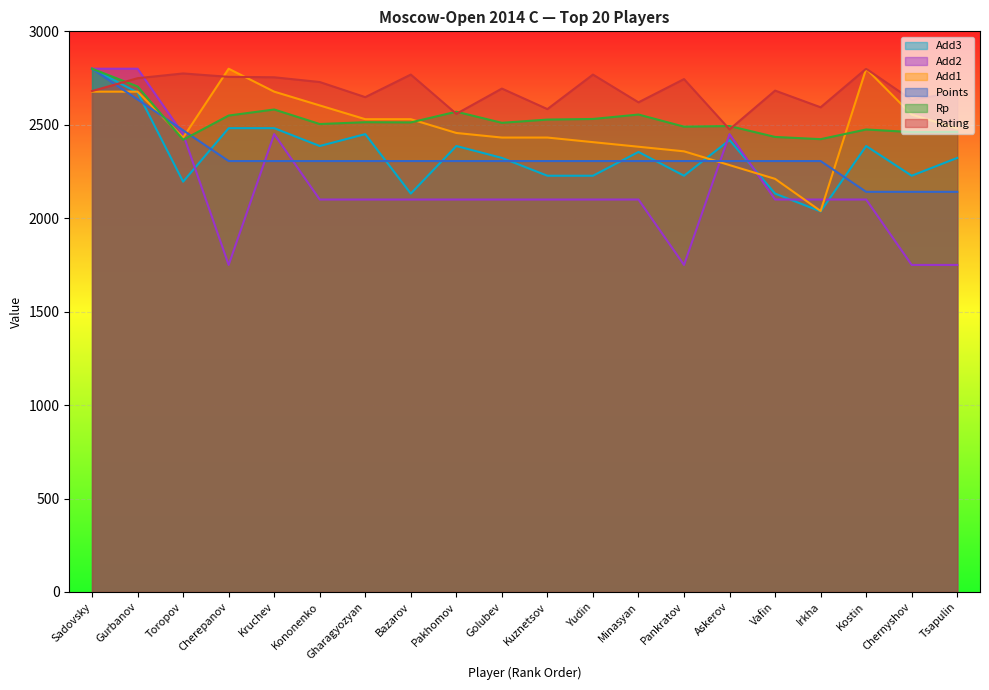

Reading right to left, what are all the values shown in this chart?

Rating: 2675.6	2633.4	2800.0	2593.5	2682.9	2475.2	2744.5	2620.1	2768.6	2583.9	2693.7	2558.5	2768.6	2647.9	2728.8	2754.1	2756.5	2774.6	2749.3	2680.5
Points: 2141.2	2141.2	2141.2	2305.9	2305.9	2305.9	2305.9	2305.9	2305.9	2305.9	2305.9	2305.9	2305.9	2305.9	2305.9	2305.9	2305.9	2470.6	2635.3	2800.0
Rp: 2461.9	2460.8	2474.8	2423.0	2434.9	2493.2	2490.0	2554.8	2531.0	2527.8	2510.5	2569.9	2512.7	2513.7	2504.0	2581.8	2549.4	2419.8	2704.9	2800.0
Add1: 2480.7	2554.4	2800.0	2038.6	2210.5	2284.2	2357.9	2382.5	2407.0	2431.6	2431.6	2456.1	2529.8	2529.8	2603.5	2677.2	2800.0	2431.6	2677.2	2677.2
Add2: 1750.0	1750.0	2100.0	2100.0	2100.0	2450.0	1750.0	2100.0	2100.0	2100.0	2100.0	2100.0	2100.0	2100.0	2100.0	2450.0	1750.0	2450.0	2800.0	2800.0
Add3: 2322.7	2227.3	2386.4	2036.4	2131.8	2418.2	2227.3	2354.5	2227.3	2227.3	2322.7	2386.4	2131.8	2450.0	2386.4	2481.8	2481.8	2195.5	2672.7	2800.0